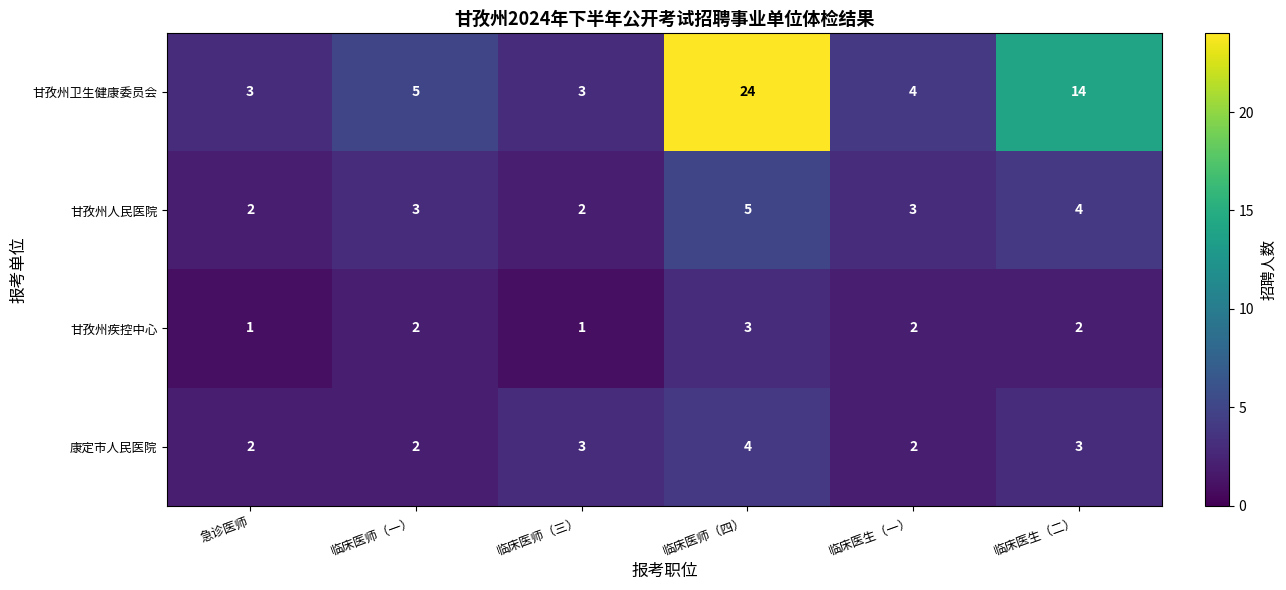

Where is 甘孜州卫生健康委员会 nearest to the value 13?

临床医生（二）